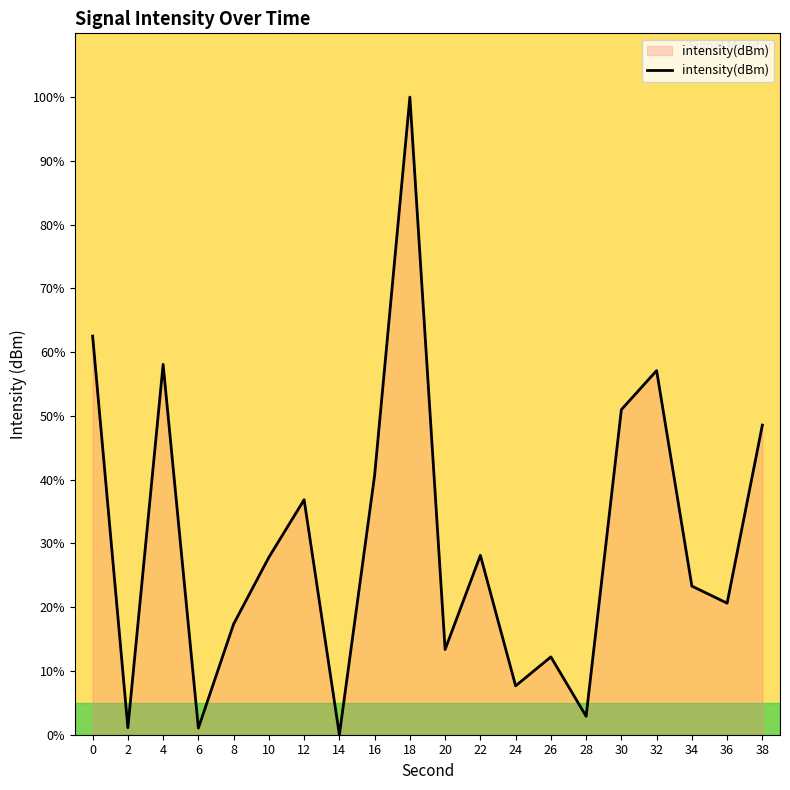

How many interior local peaks (higher than both neighbors) does the data have?

6